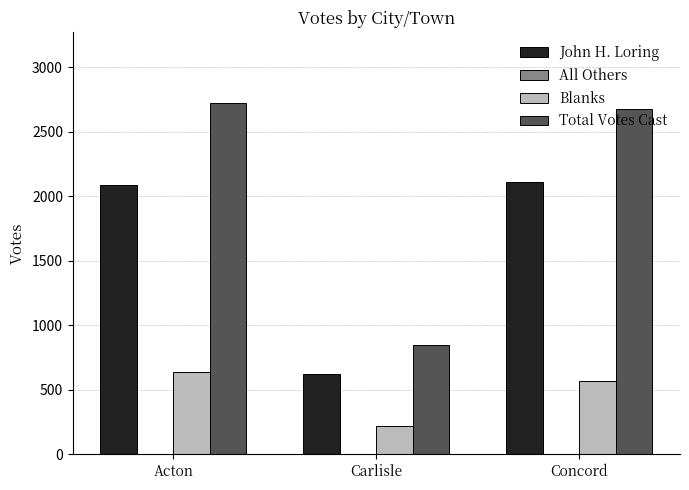

What is the greatest value displayed?

2725